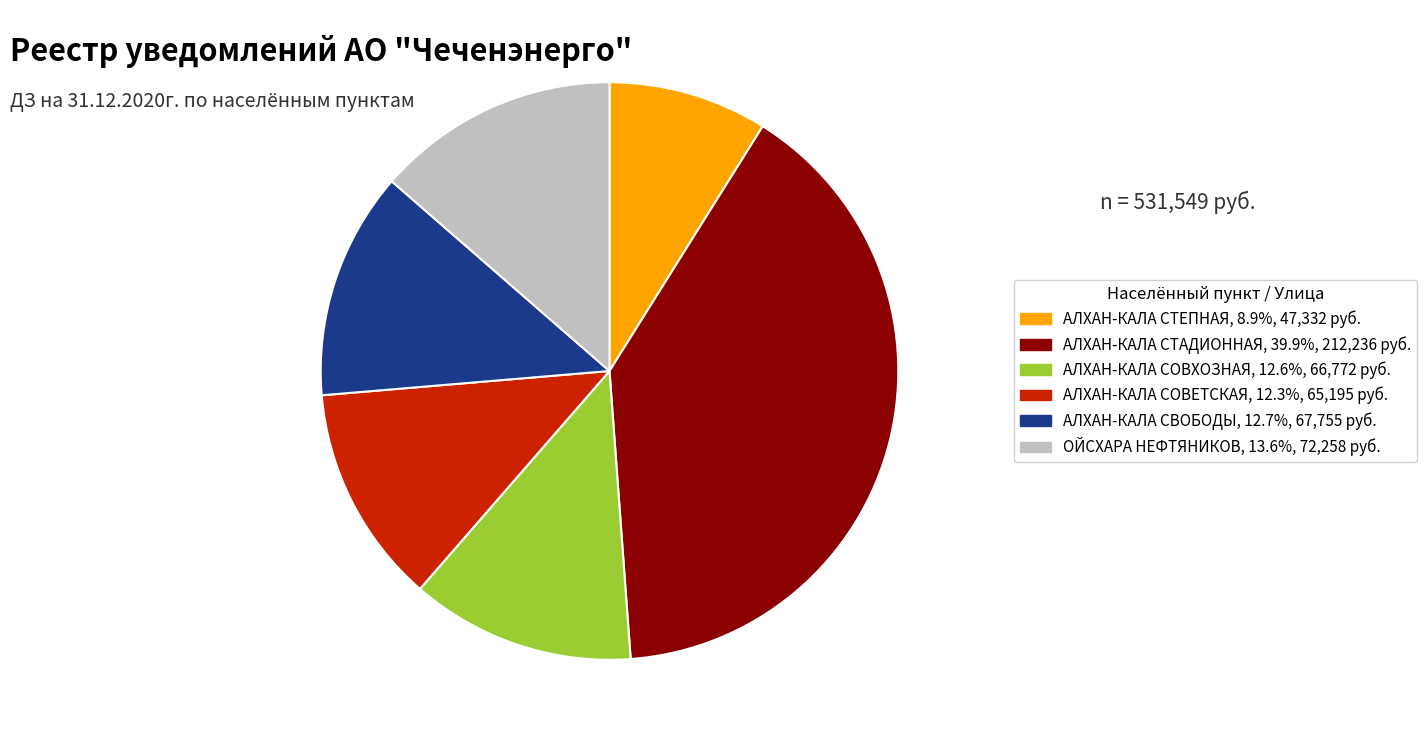

How many segments does this pie chart have?

6